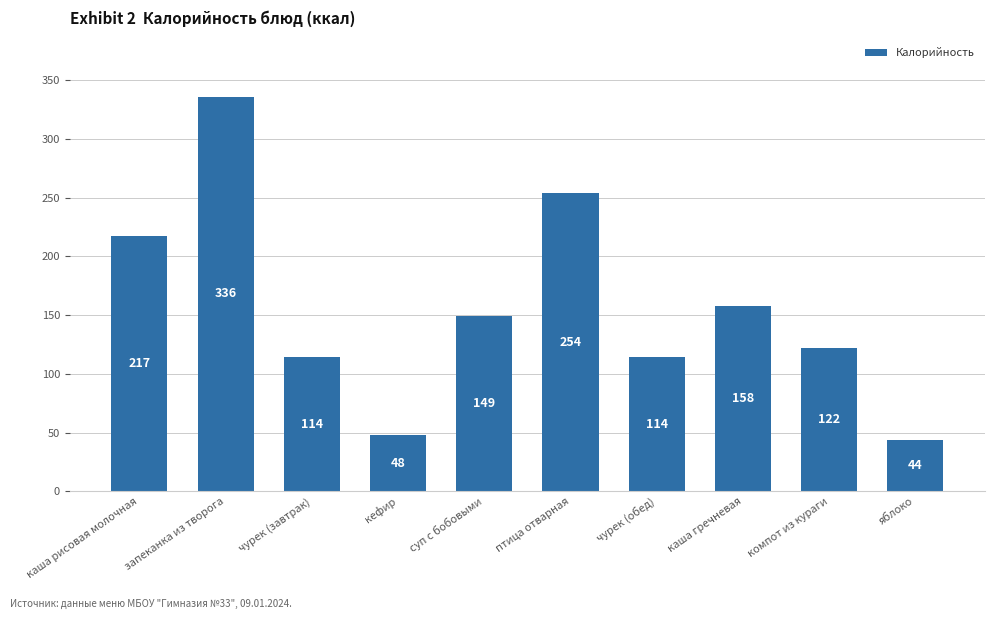

Are the bars grouped side by side (vs. stacked)?

No